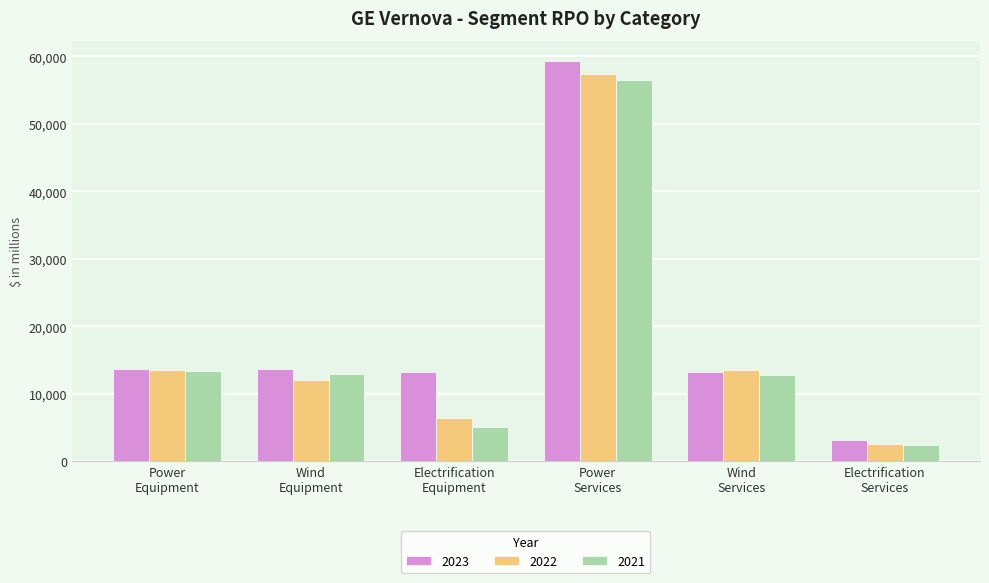

List the series in order of their peak value, lowest first.

2021, 2022, 2023